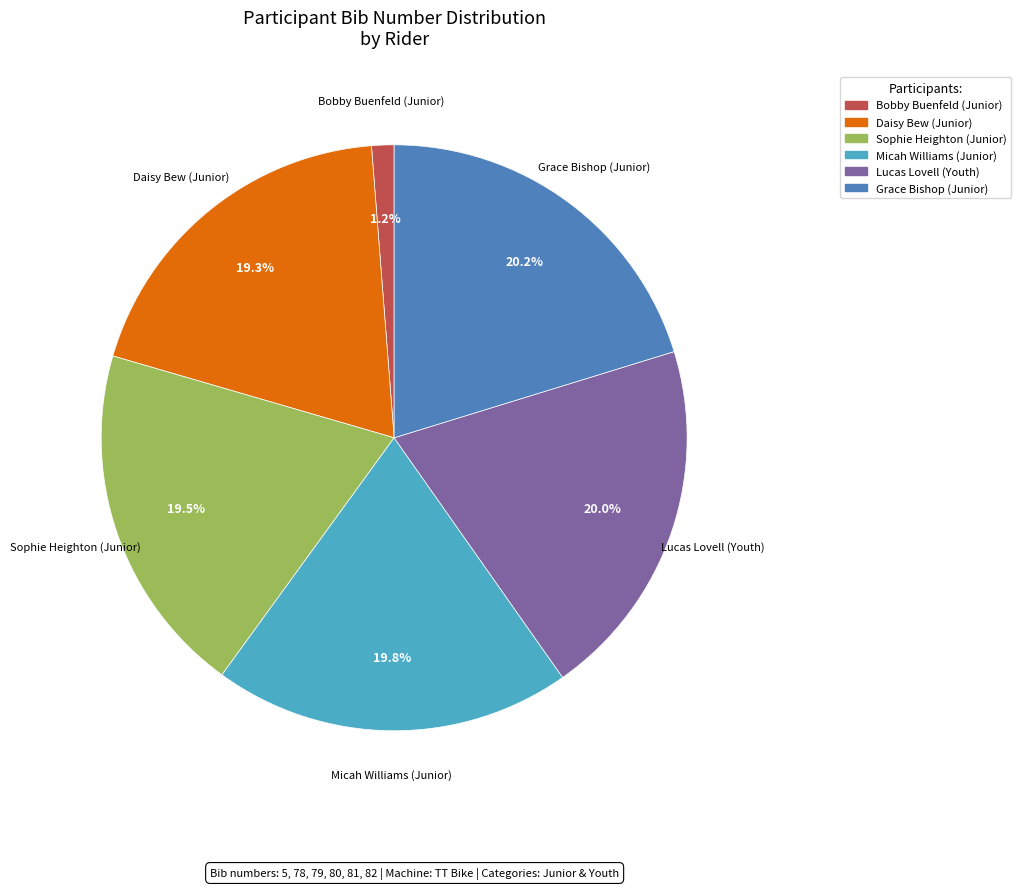

What is the smallest slice in the pie chart?

Bobby Buenfeld (Junior)